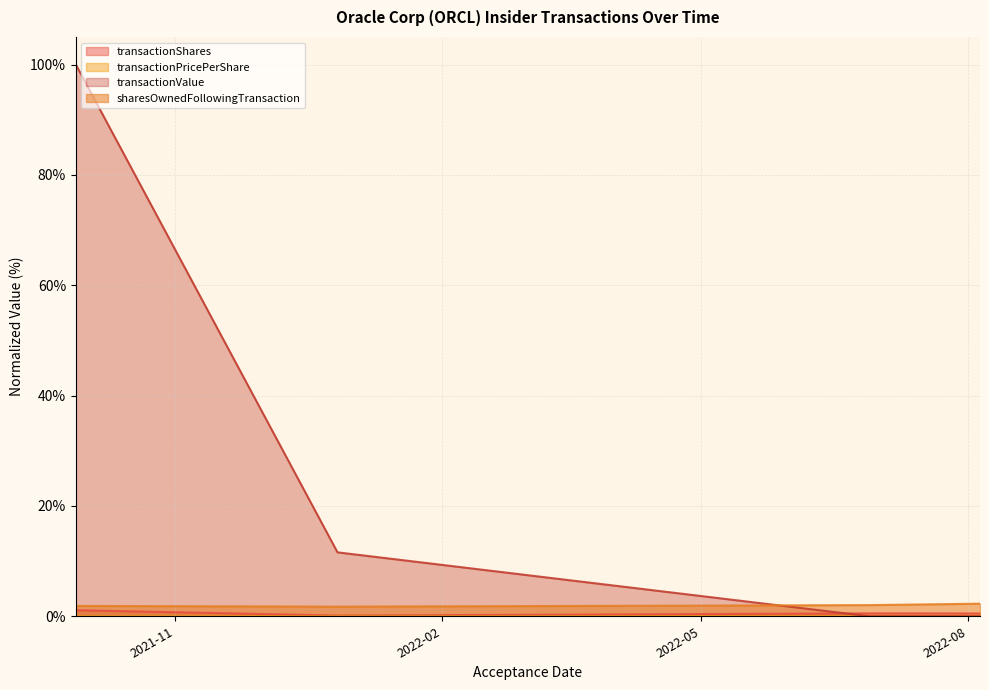

How many lines are shown in the chart?

4